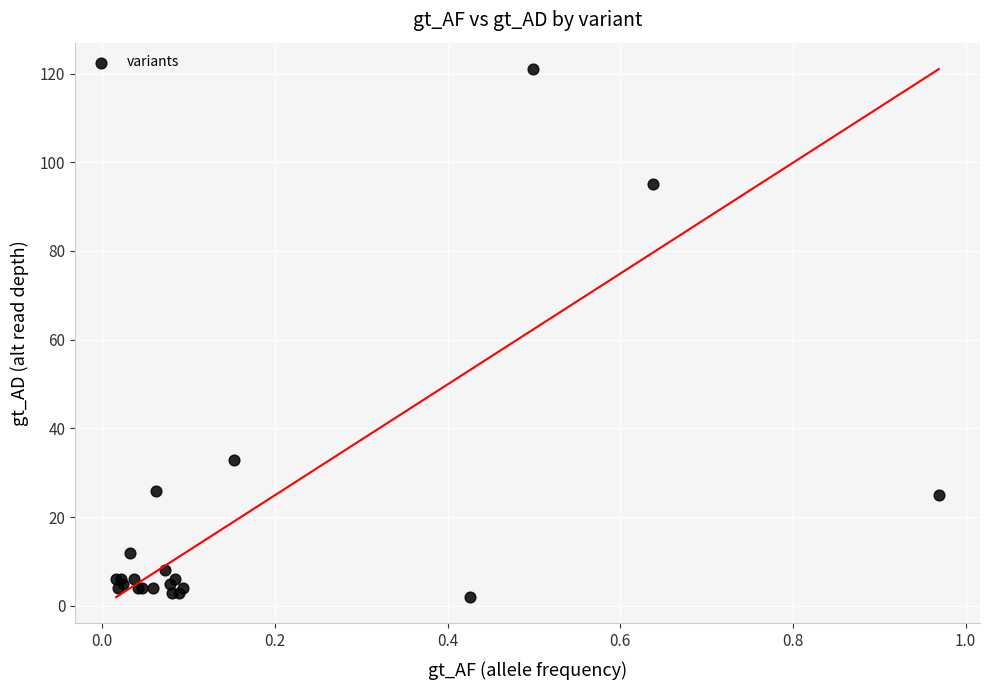

What Y value in the scatter plot is closest to 61?

33